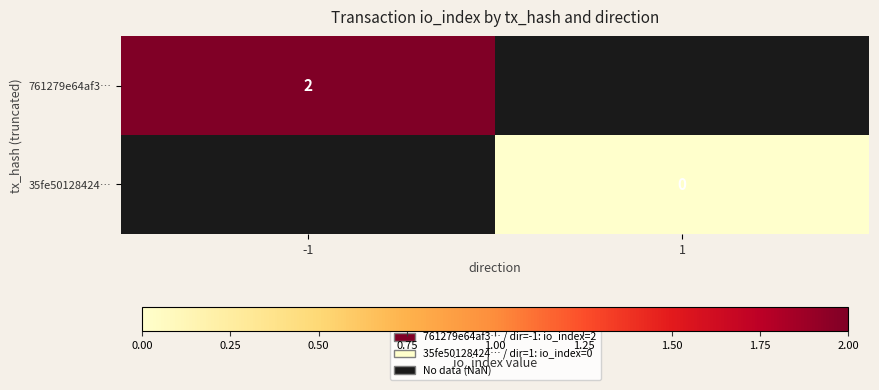

Is it true that 761279e64af3… equals 2 at -1?

True